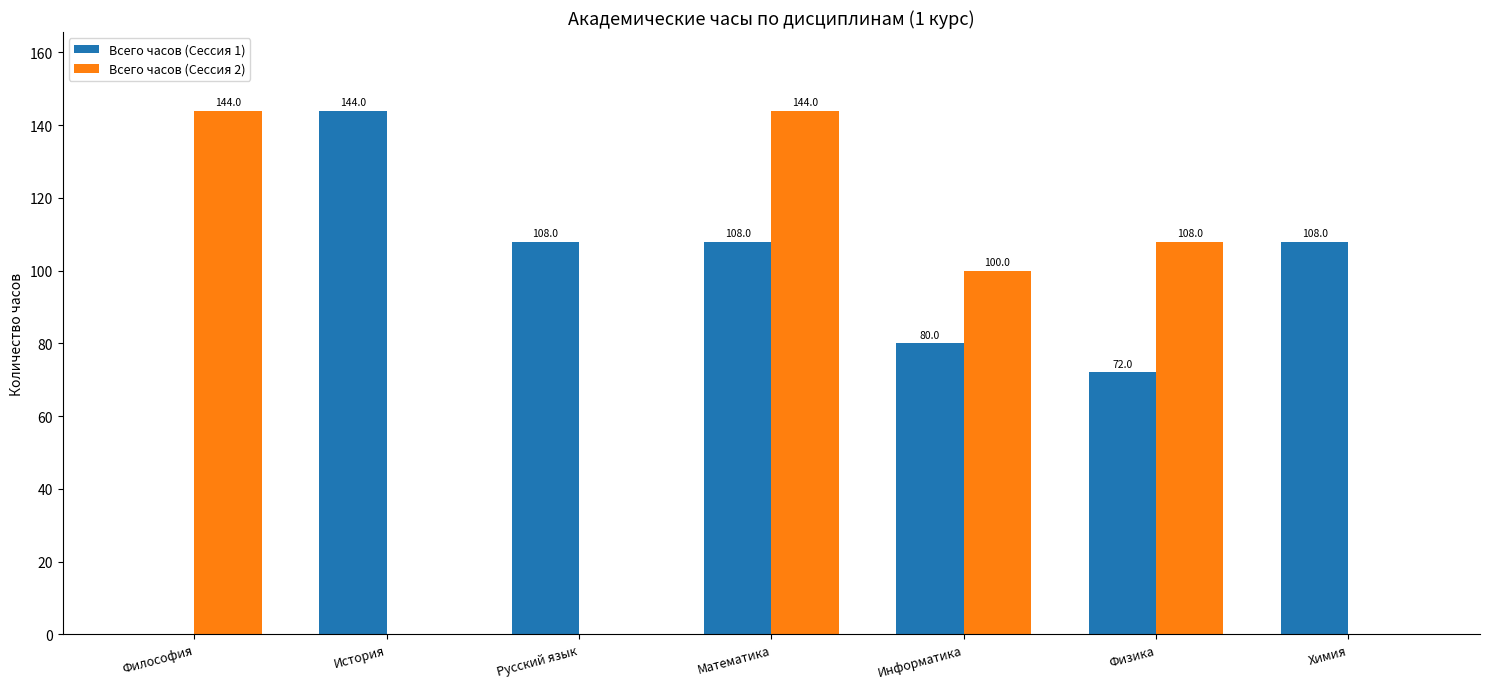

How many values in Всего часов (Сессия 2) are above zero?

4